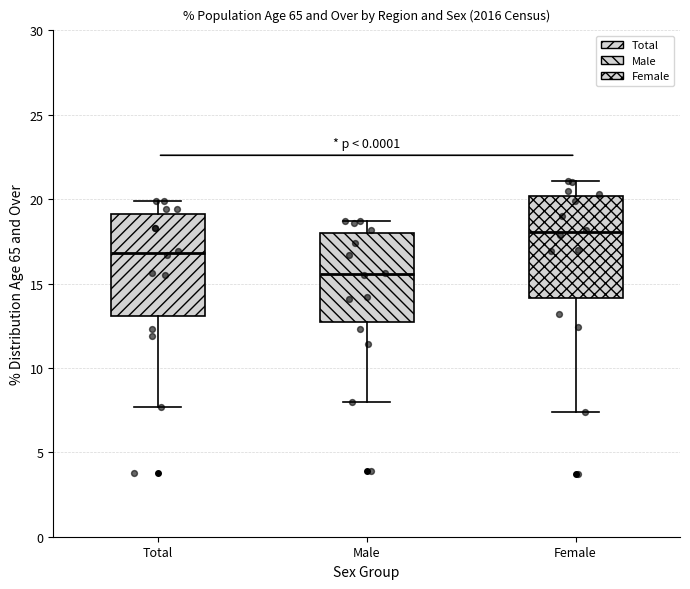

Which box's median line is the highest?

Female